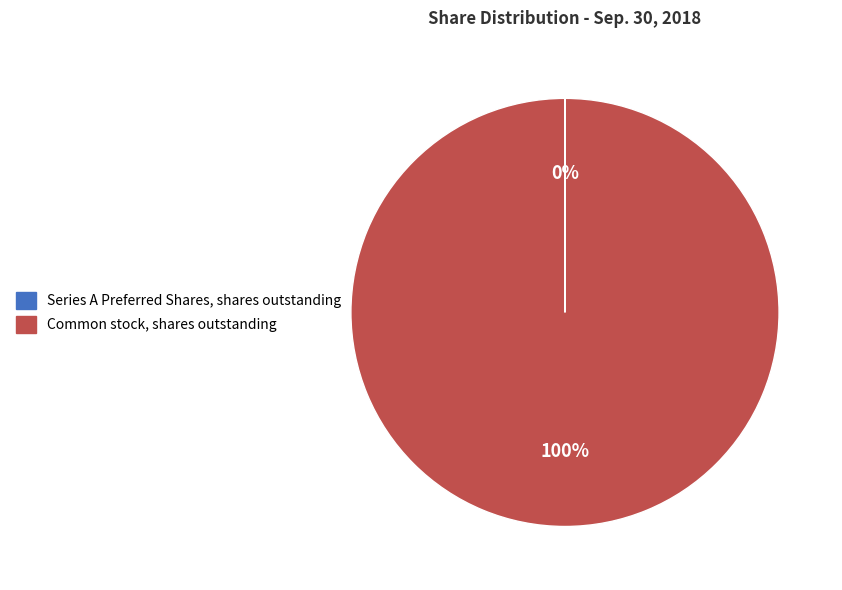

To the nearest percent, what percentage of the pie is Common stock, shares outstanding?

100%